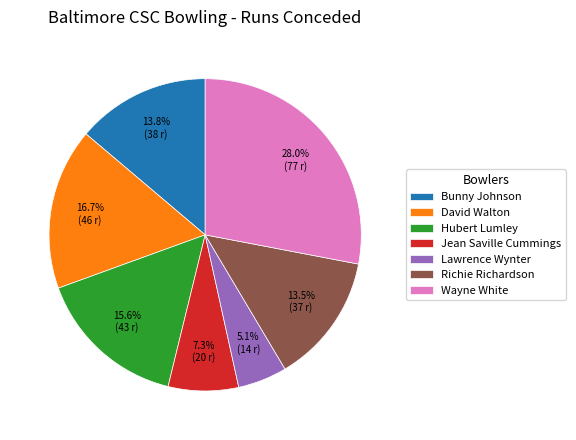

Is there a majority slice in this chart?

No